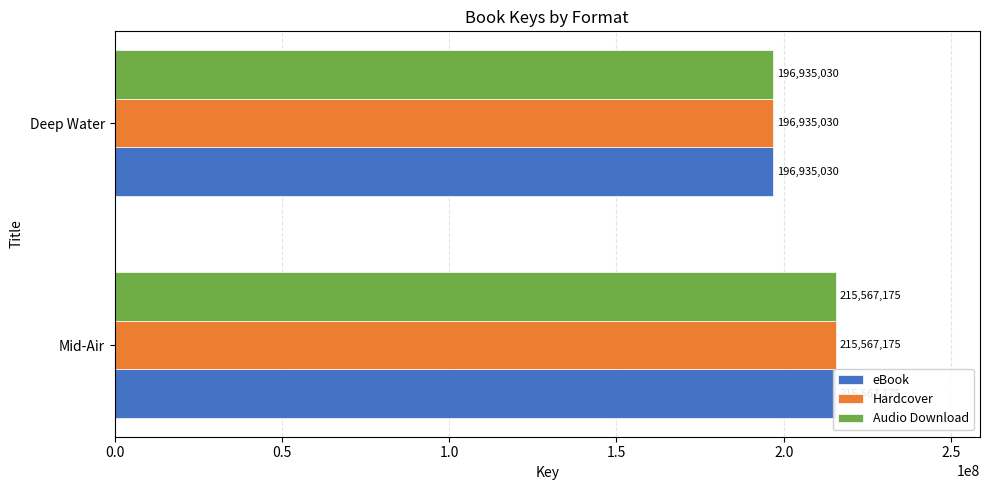

What is the value of the eBook bar at the 2nd from the left?

196935030